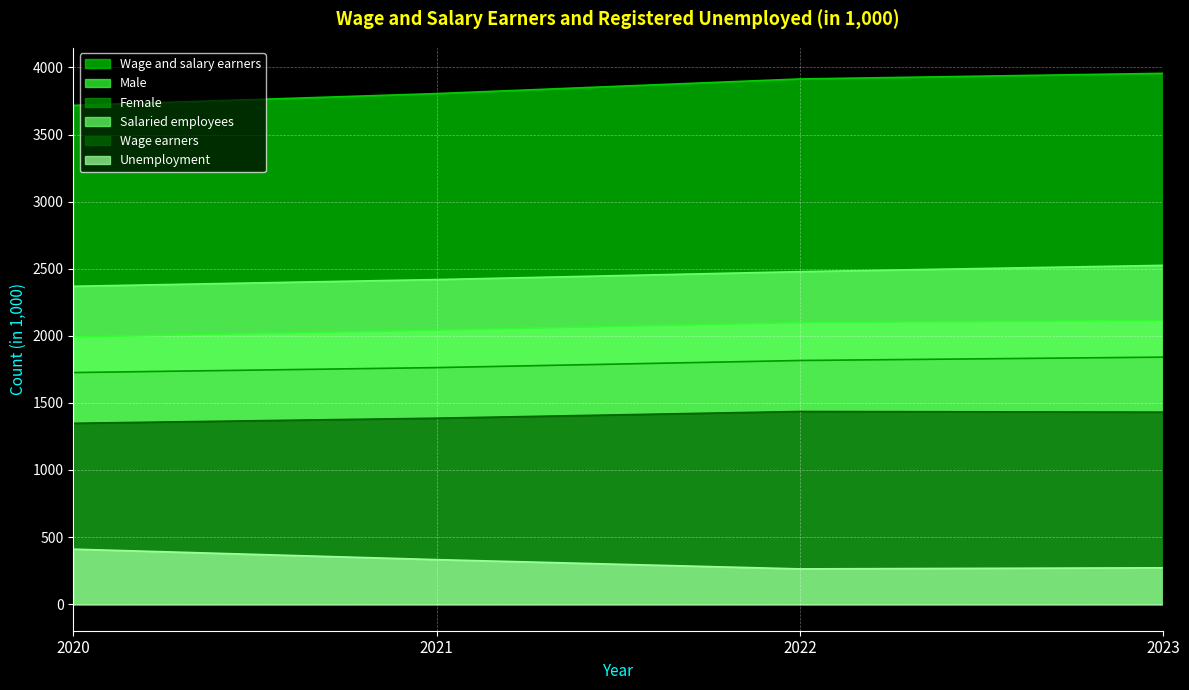

At which category is the sum across all series the highest?

2023